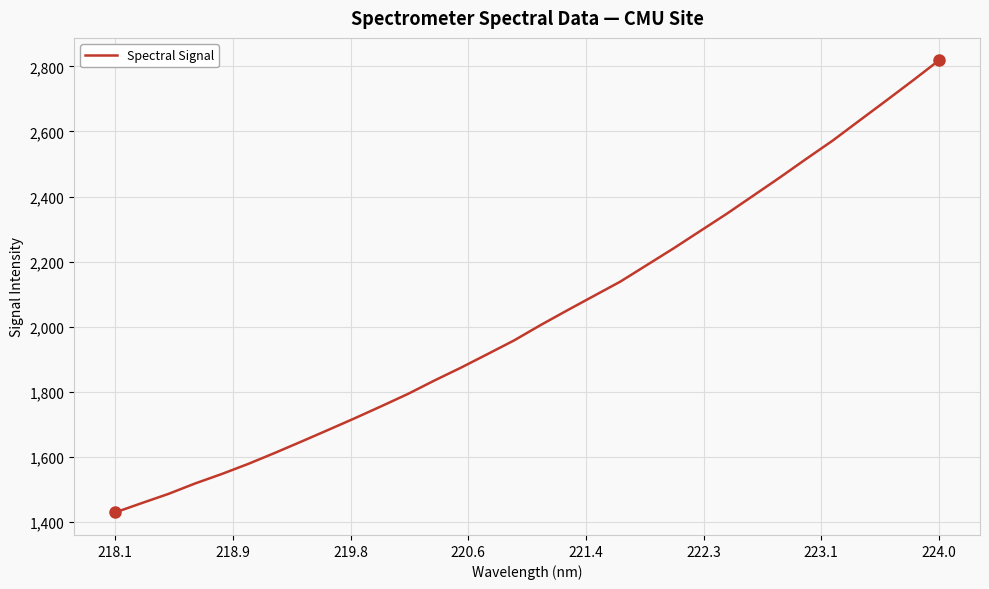

What is the greatest value displayed?

2817.9